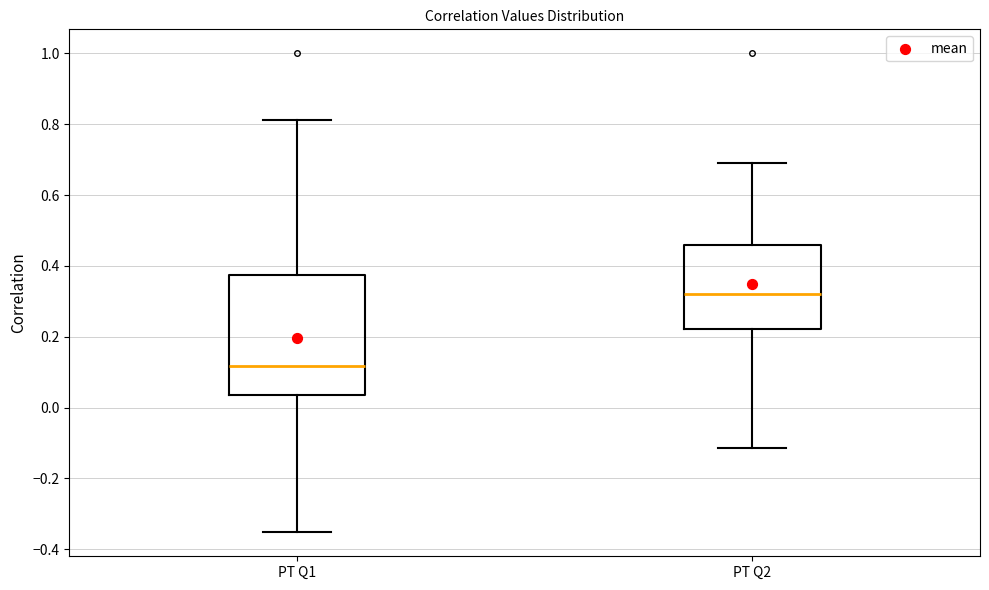

Which box is the tallest, from its lower edge to its upper edge?

PT Q1